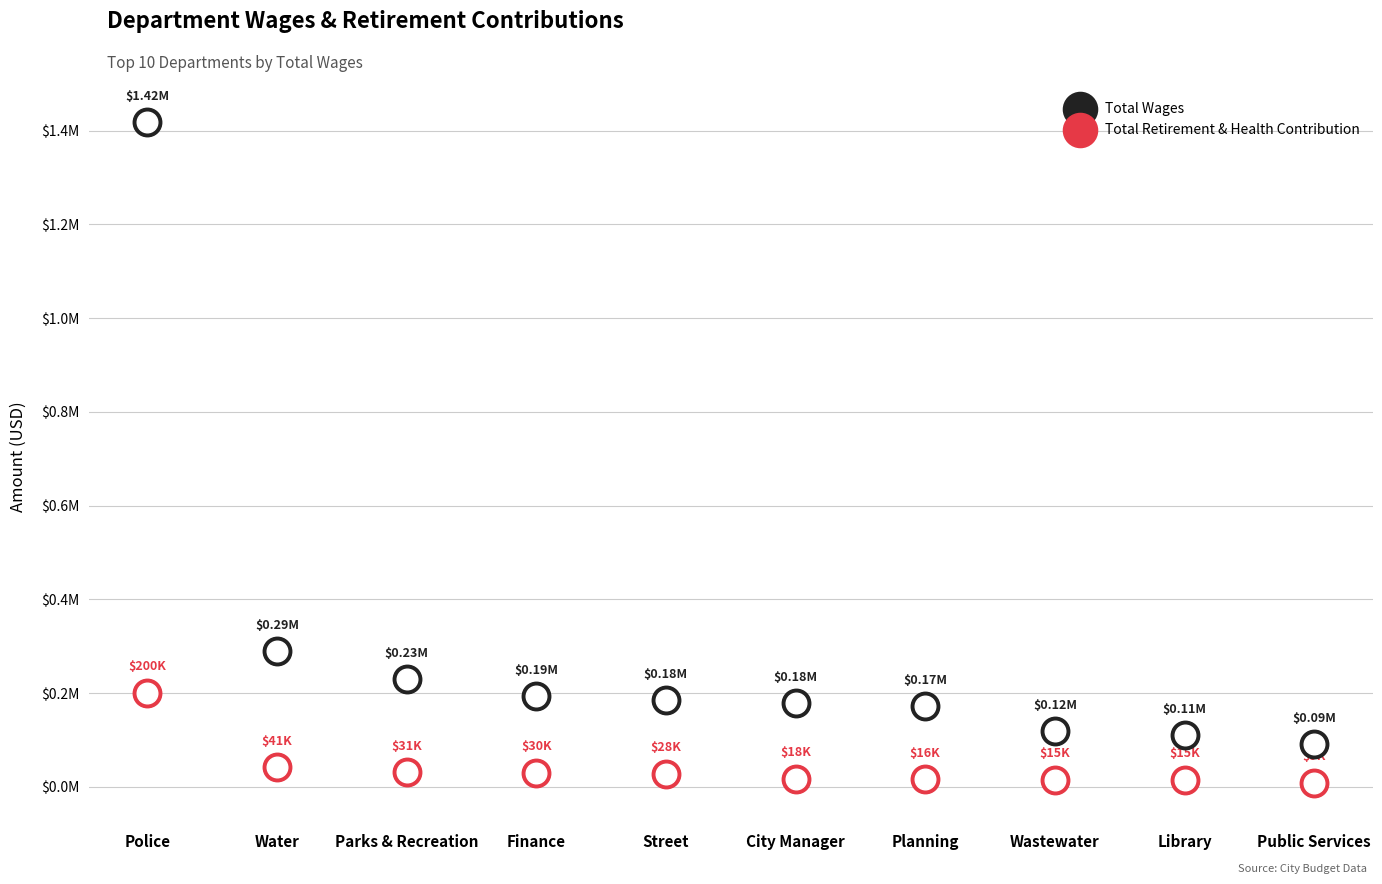

Which series has the widest spread of Y values?

Total Wages